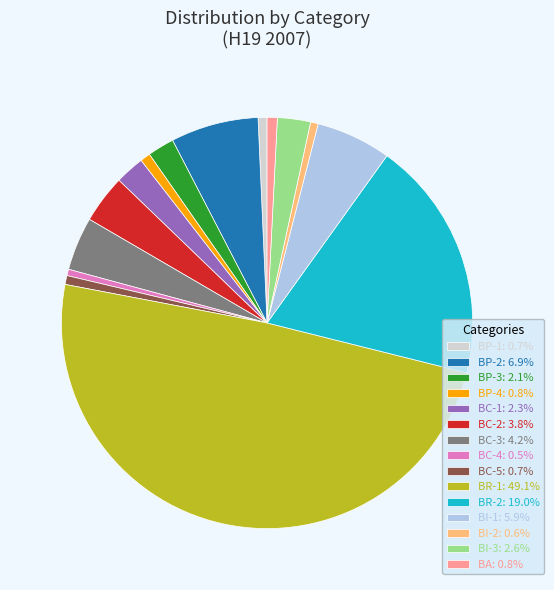

Do BC-1 and BI-3 together represent more than half of the pie?

No